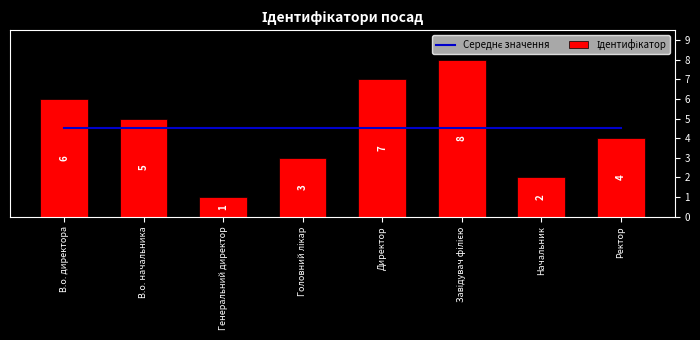

What are all the series names shown in the legend?

Середнє значення, Ідентифікатор